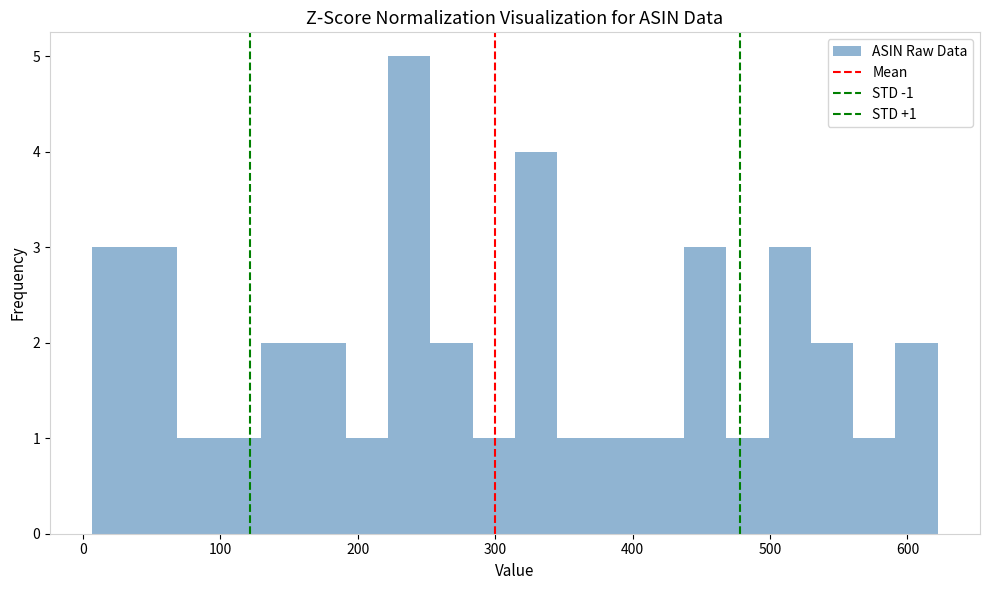

Around what value on the x-axis is the tallest bar? Give the approximate position of its centre, as read against the axis.

240